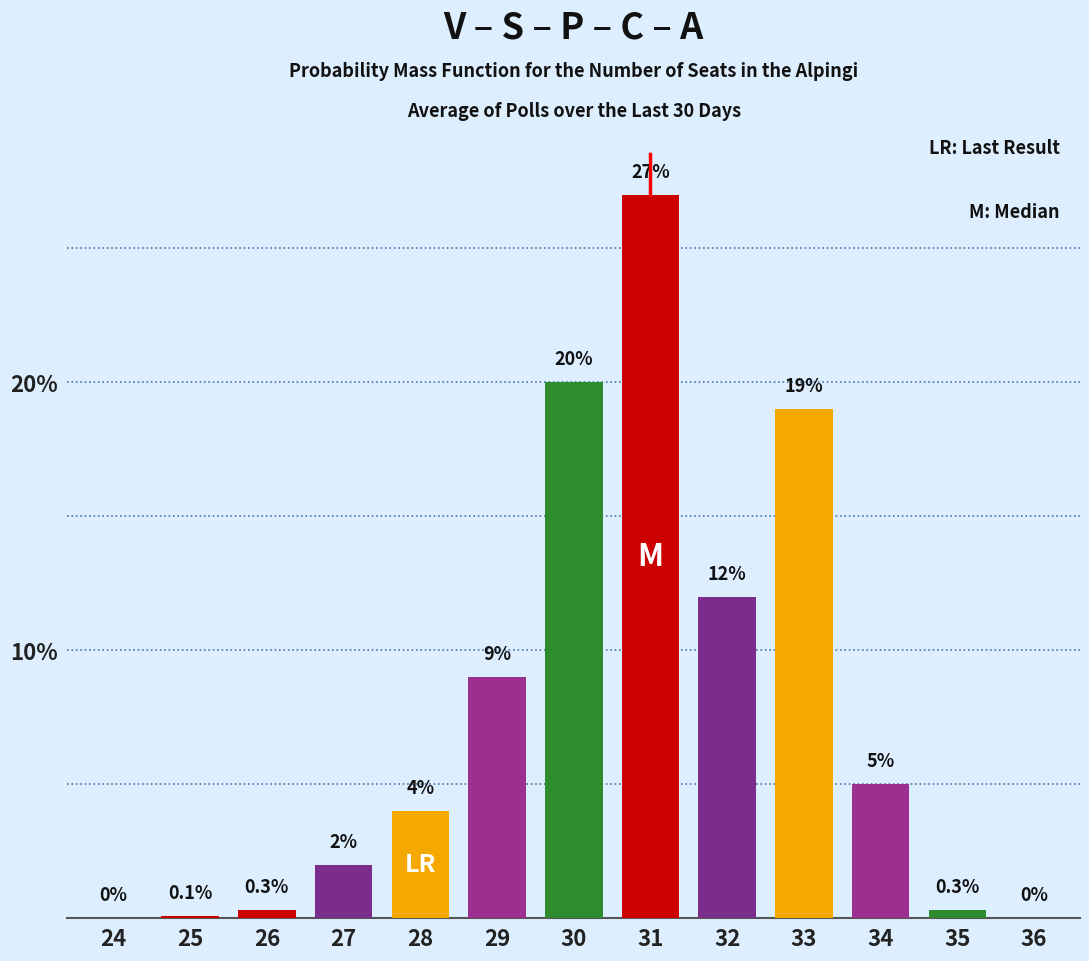

Reading left to right, list all the values displayed in this chart.

24=0.0	25=0.1	26=0.3	27=2.0	28=4.0	29=9.0	30=20.0	31=27.0	32=12.0	33=19.0	34=5.0	35=0.3	36=0.0